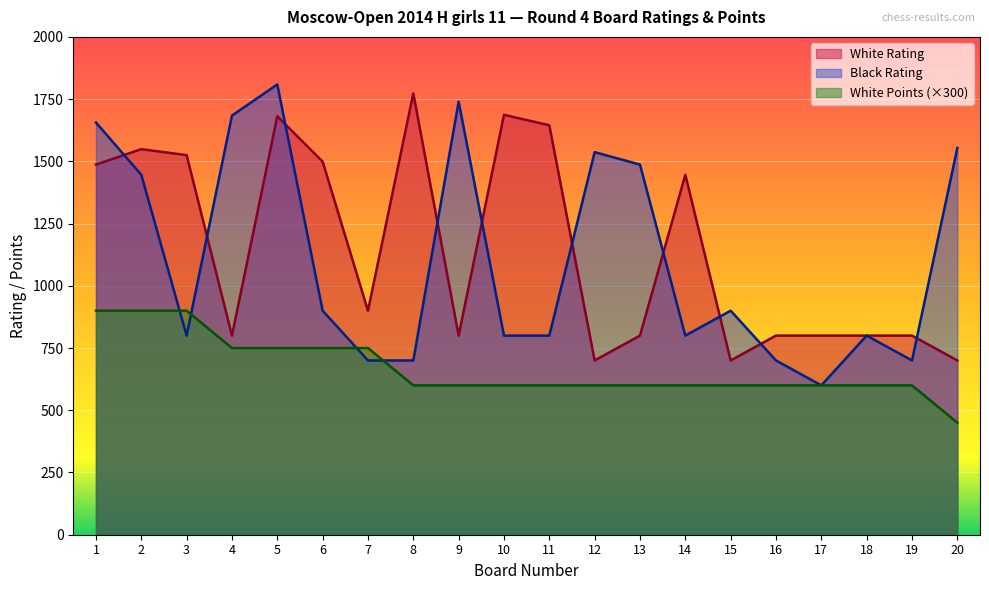

What is the maximum value shown in the chart?

1809